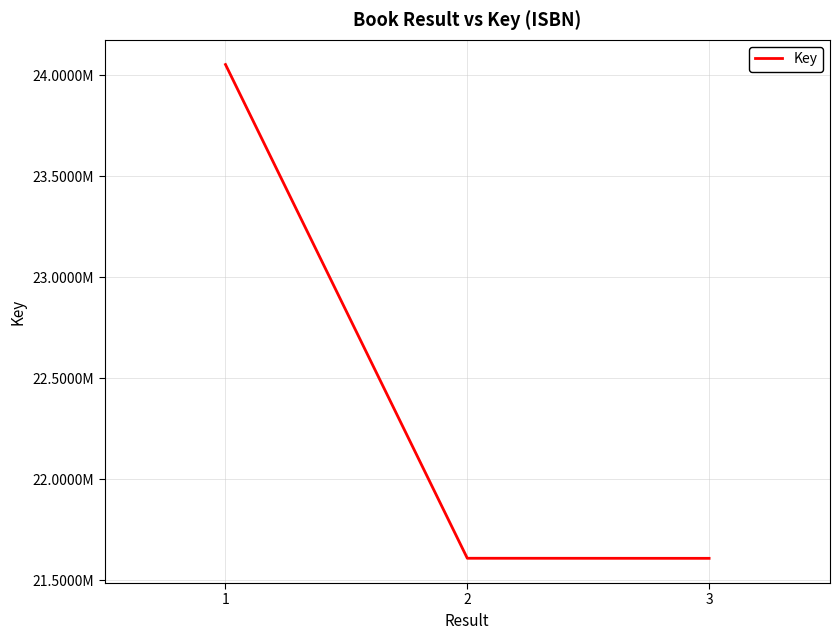

The chart shows a value of 40535970 at 1. True or false?

False